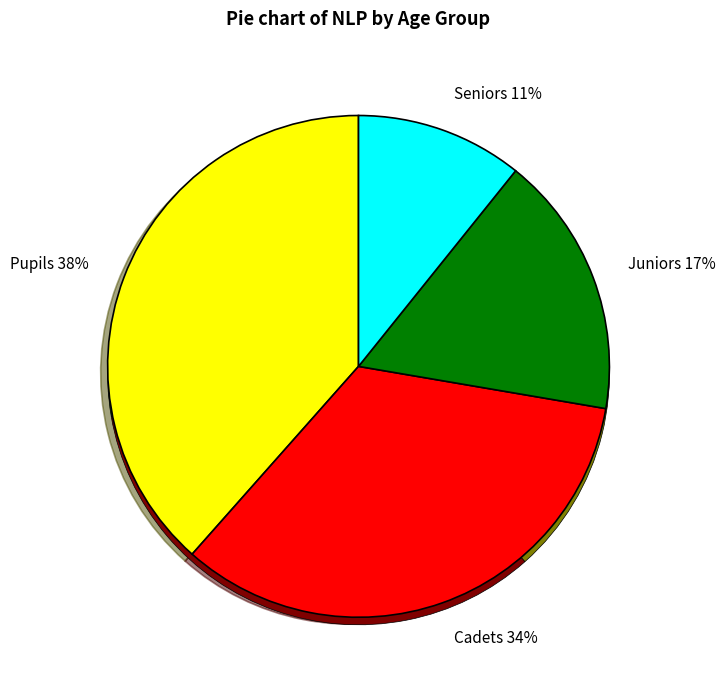

To the nearest percent, what is the average slice percentage?

25%